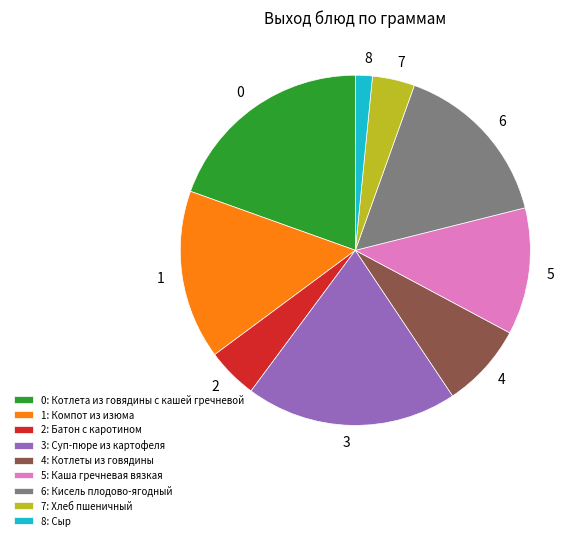

The 0: Котлета из говядины с кашей гречневой slice represents 20% of the pie. True or false?

True